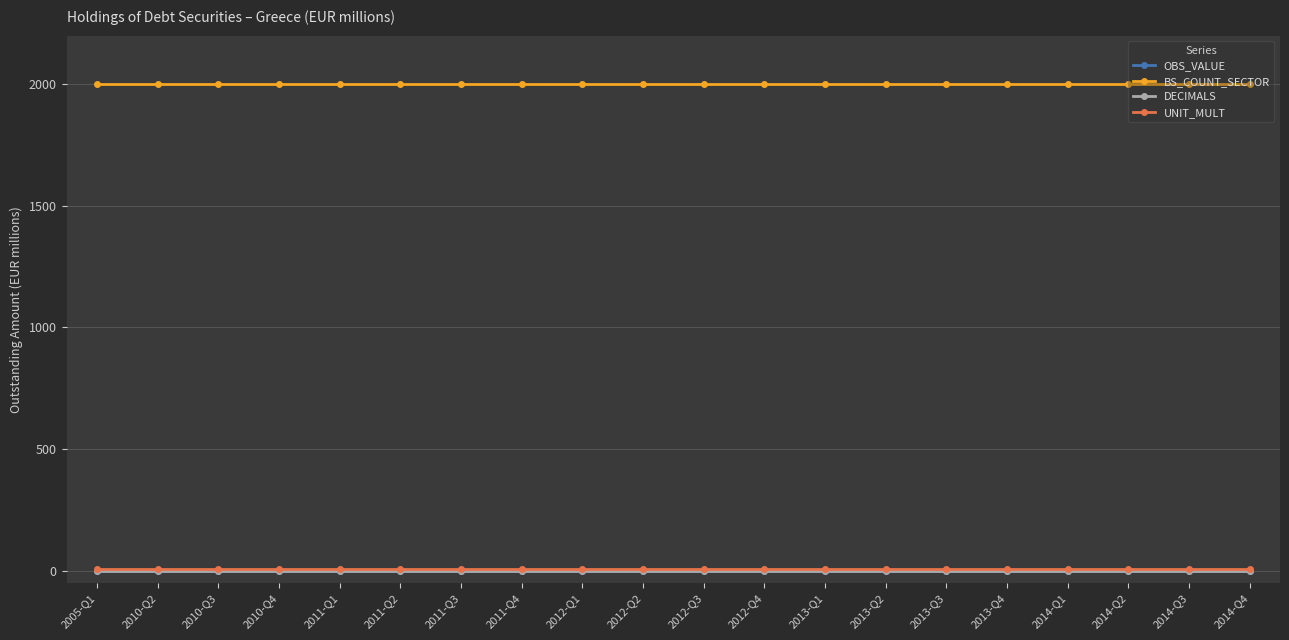

What is the maximum value shown in the chart?

2000